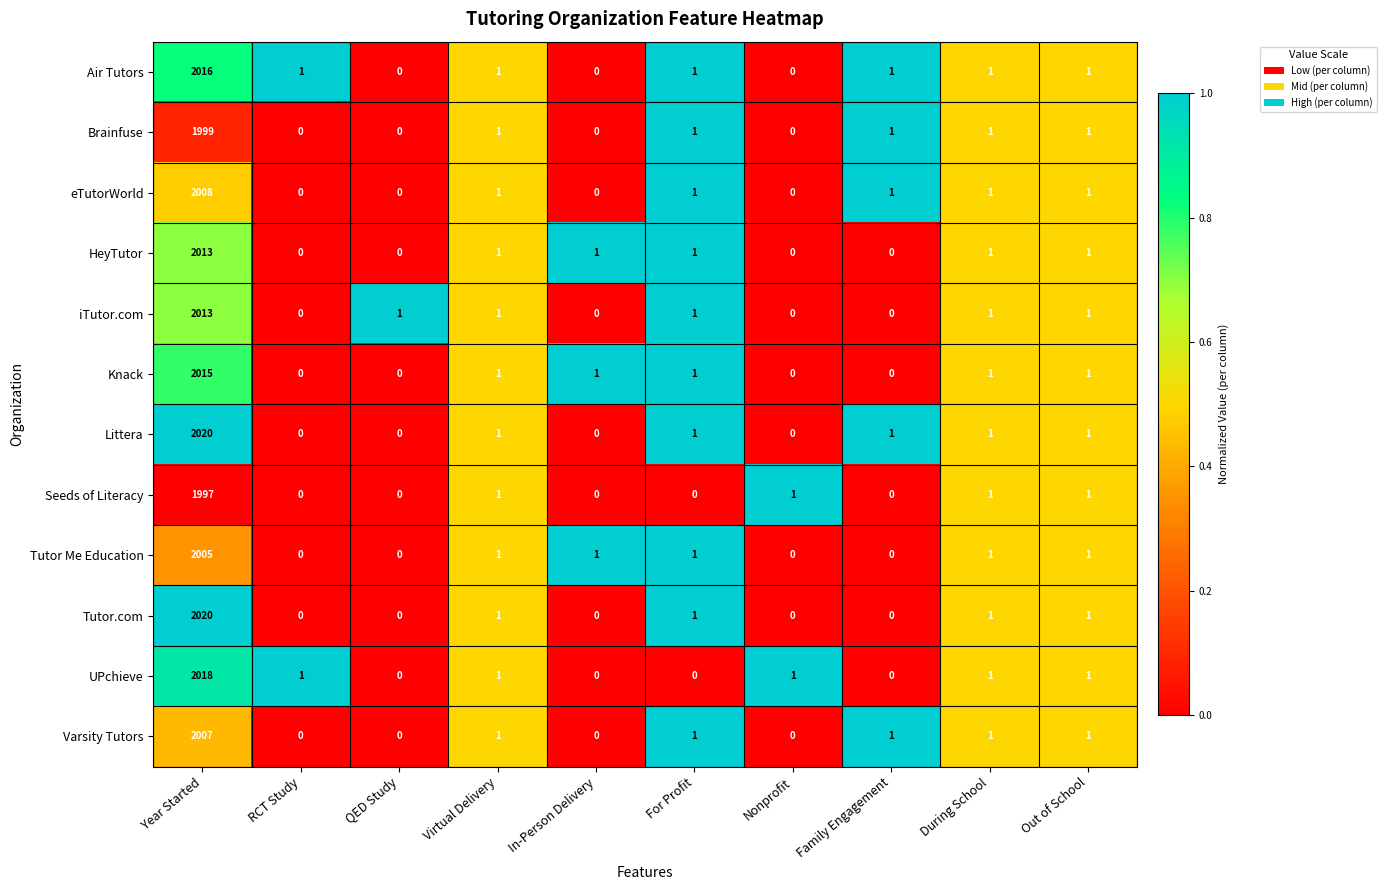

The Varsity Tutors series shows 893 at QED Study. True or false?

False